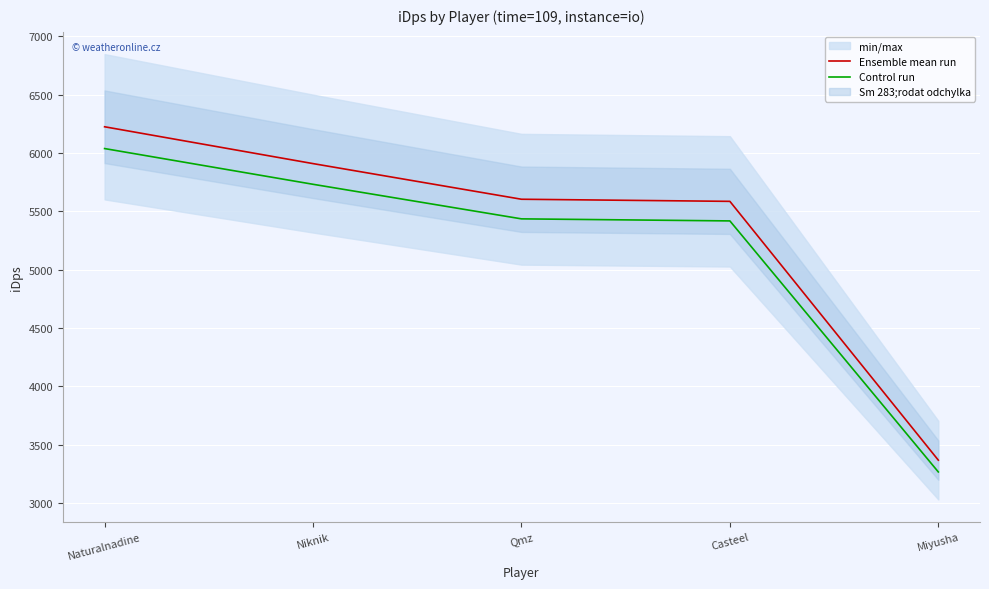

Which series changed the most between Qmz and Casteel?

Ensemble mean run